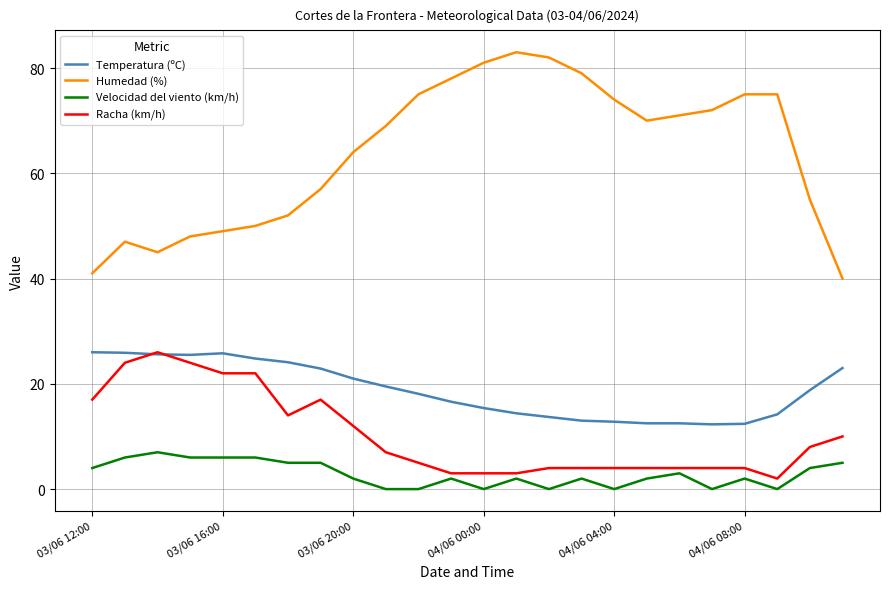

Which series has the widest spread of values?

Humedad (%)